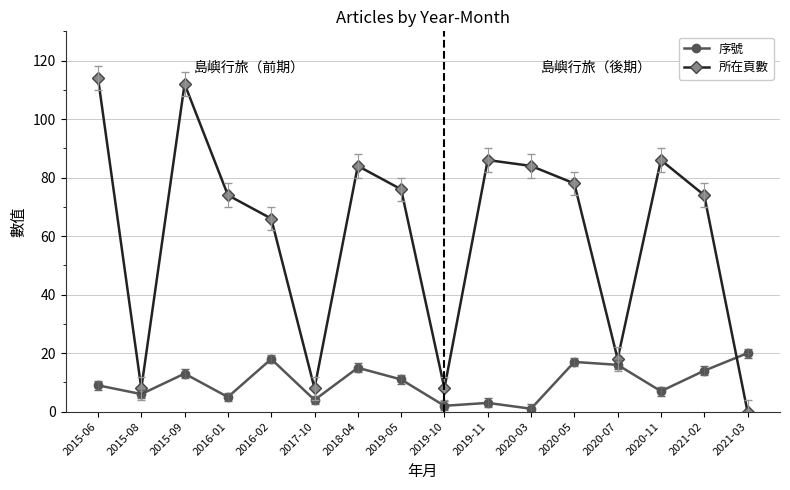

True or false: 所在頁數 has more than 2 interior local peaks.

True